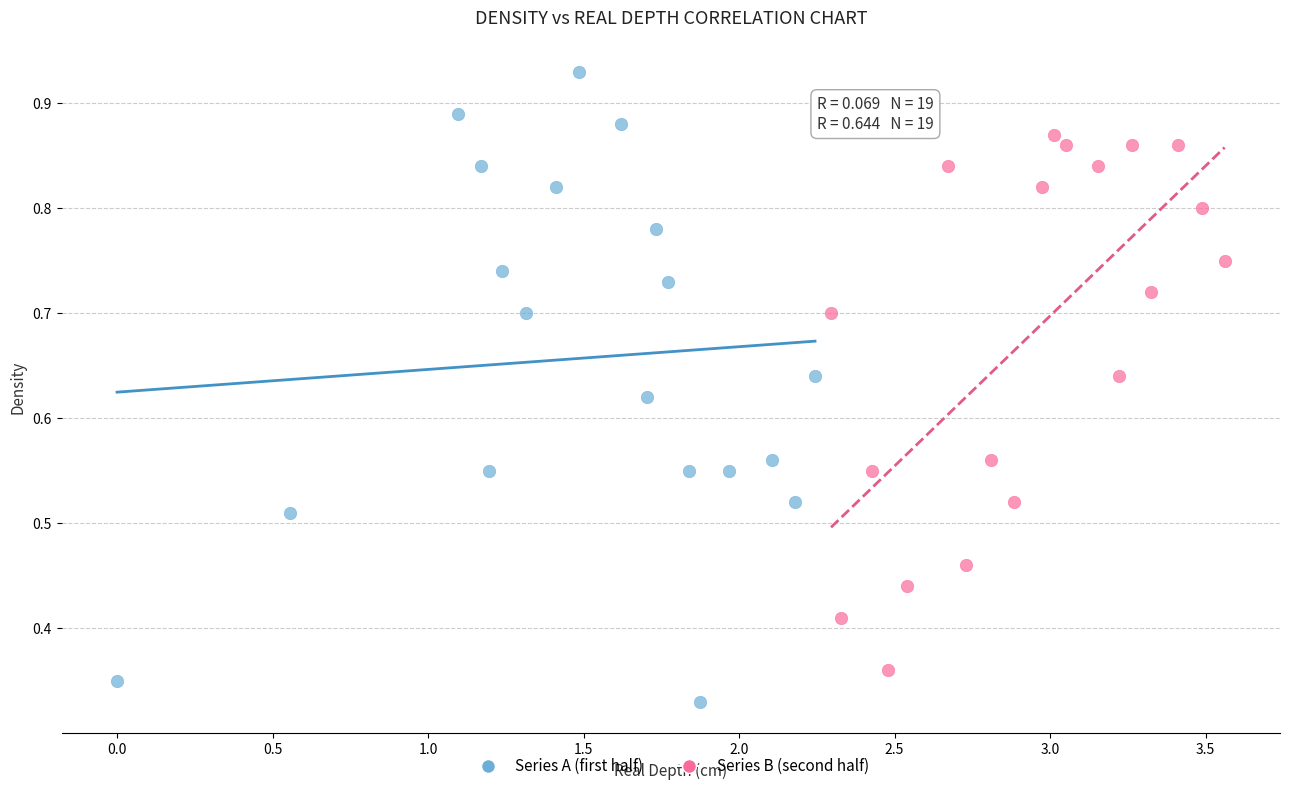

What are all the series names shown in the legend?

Series A (first half), Series B (second half)